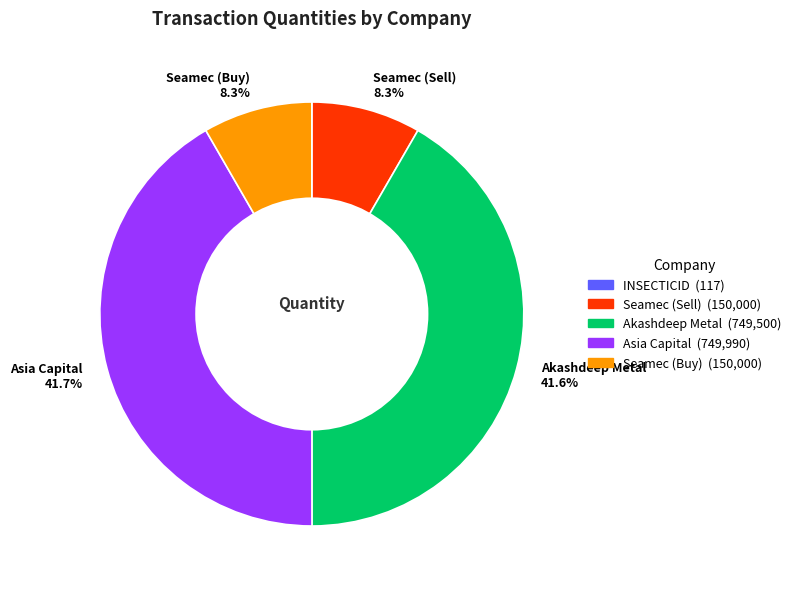

Does any single category account for the majority?

No